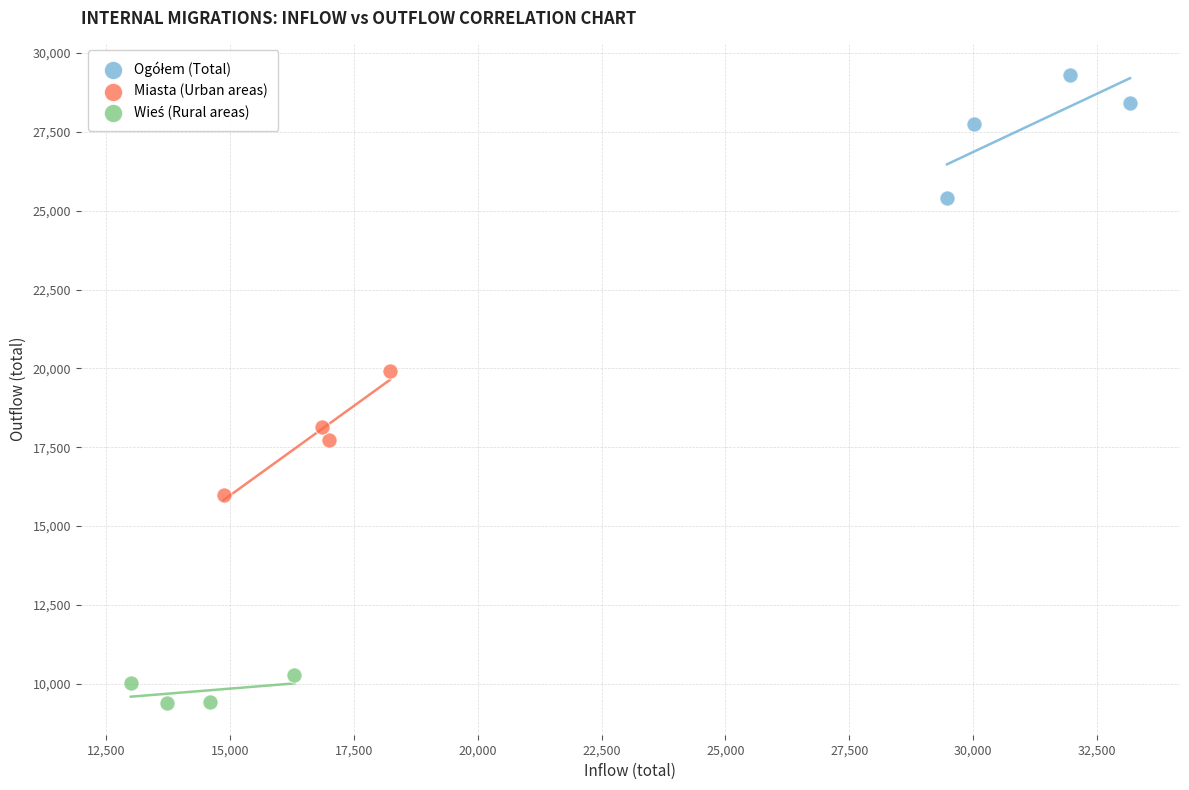

Which series has the largest Y range (max minus min)?

Miasta (Urban areas)